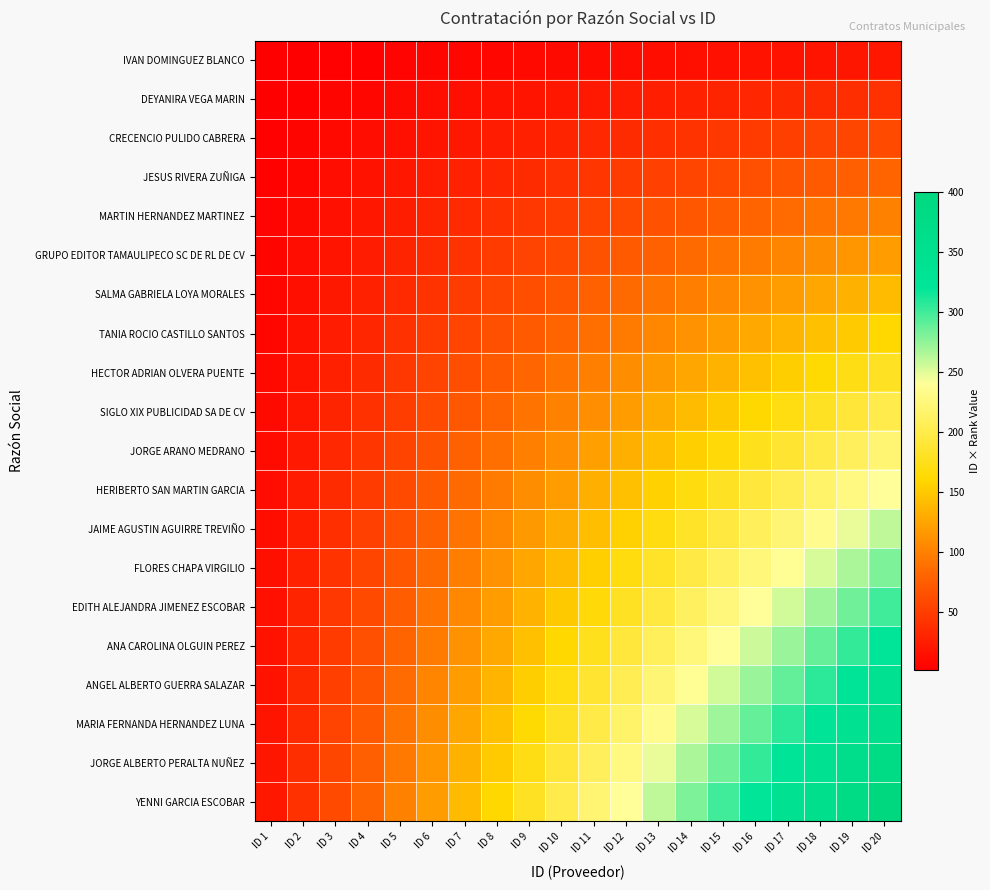

What is the difference between the highest and lowest values at ID 12?

228